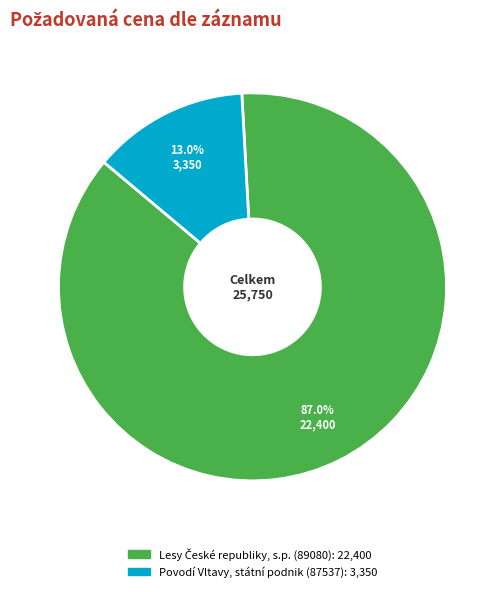

What percentage is the Povodí Vltavy, státní podnik (87537) slice, to the nearest percent?

13%